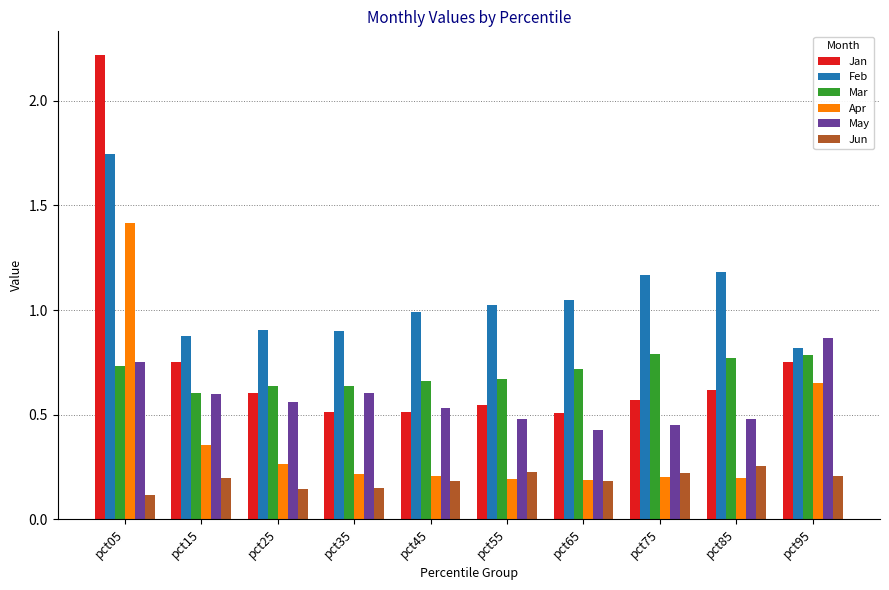

True or false: May has a value of 0.6 at pct15.

True